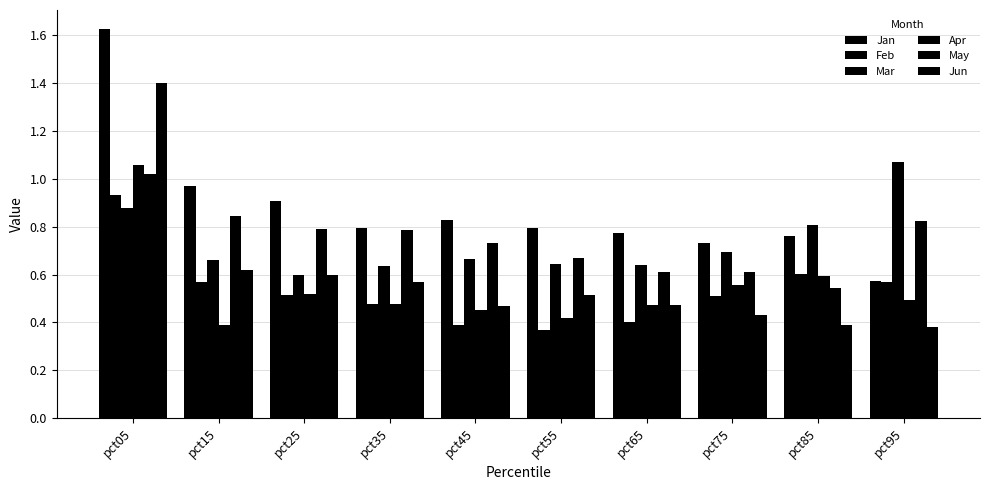

Reading left to right, extract all data points from this chart.

Jan: 1.6	1.0	0.9	0.8	0.8	0.8	0.8	0.7	0.8	0.6
Feb: 0.9	0.6	0.5	0.5	0.4	0.4	0.4	0.5	0.6	0.6
Mar: 0.9	0.7	0.6	0.6	0.7	0.6	0.6	0.7	0.8	1.1
Apr: 1.1	0.4	0.5	0.5	0.5	0.4	0.5	0.6	0.6	0.5
May: 1.0	0.8	0.8	0.8	0.7	0.7	0.6	0.6	0.5	0.8
Jun: 1.4	0.6	0.6	0.6	0.5	0.5	0.5	0.4	0.4	0.4